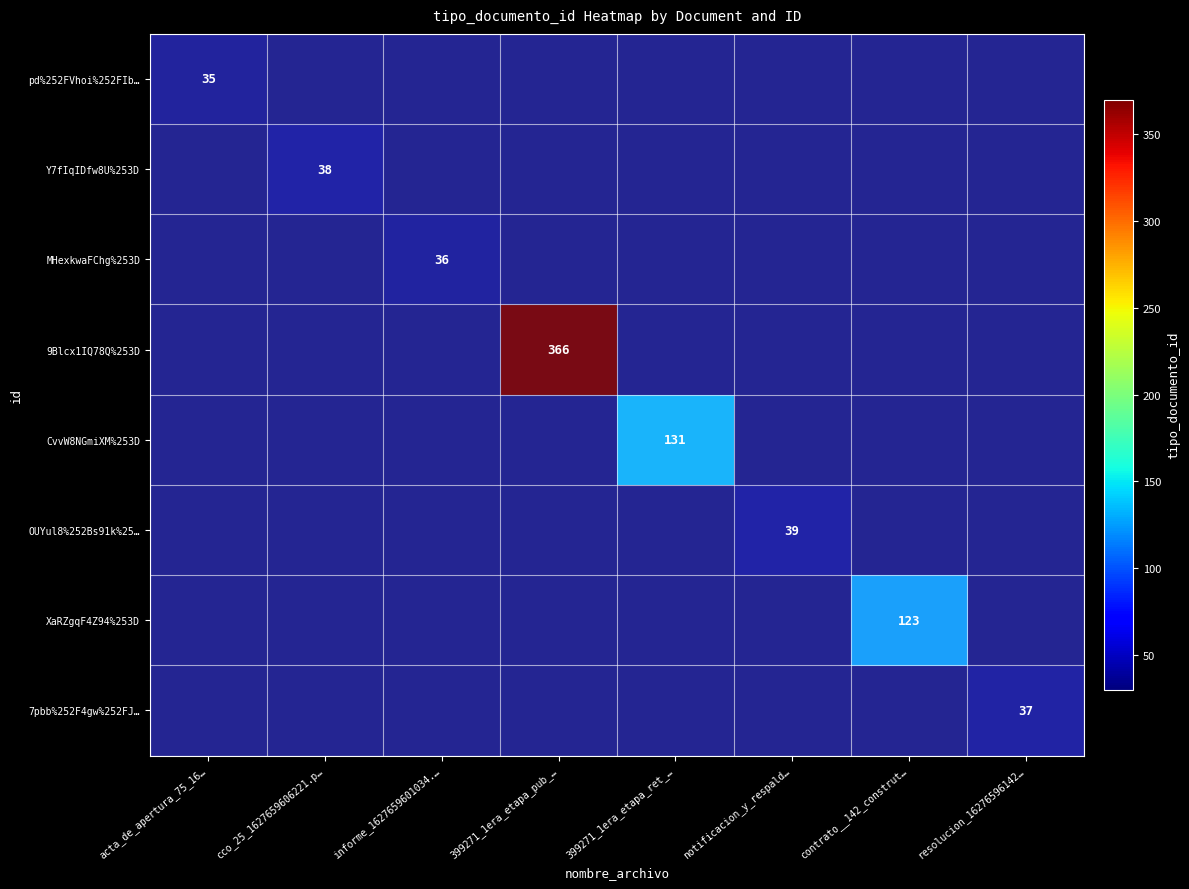

Which category has the highest value in the XaRZgqF4Z94%253D series?

contrato__142_construt…